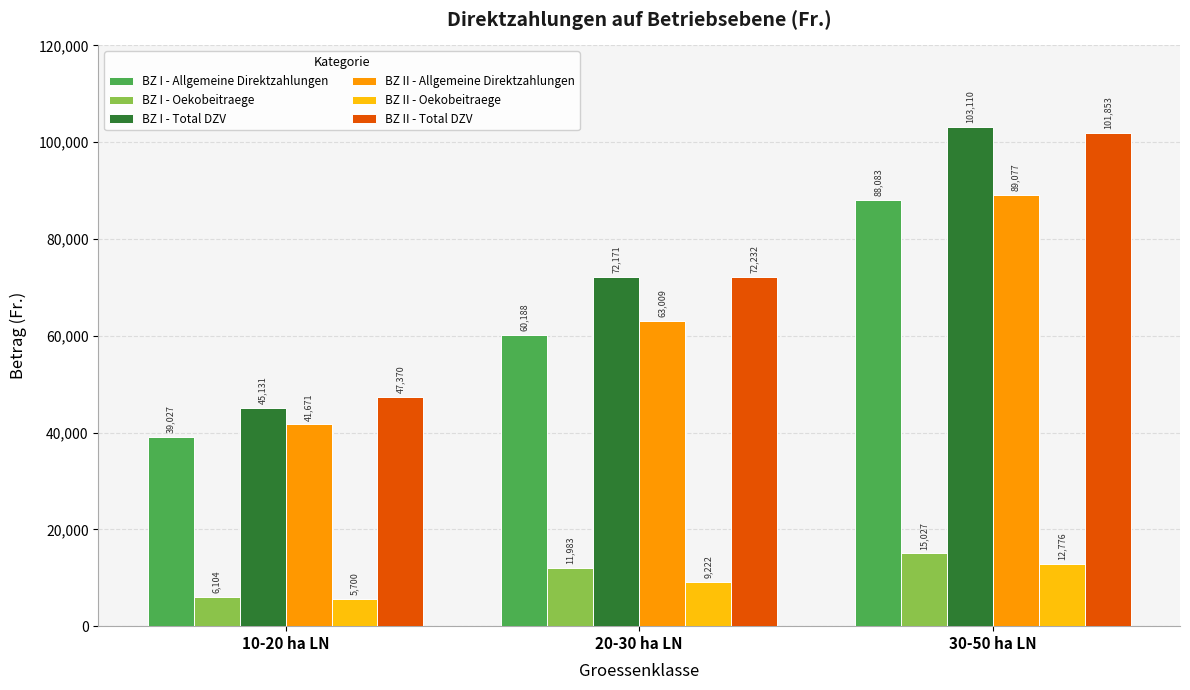

What is the value of the BZ I - Allgemeine Direktzahlungen bar at the 1st from the left?

39027